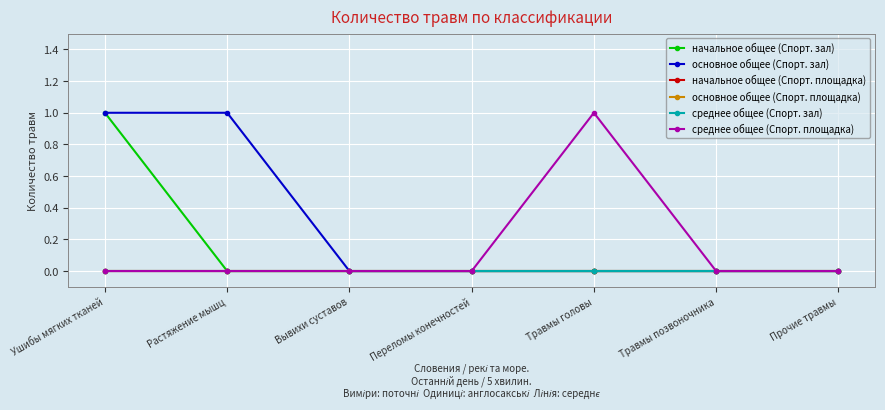

Rank the series at Травмы головы from highest to lowest value.

среднее общее (Спорт. площадка), начальное общее (Спорт. зал), основное общее (Спорт. зал), начальное общее (Спорт. площадка), основное общее (Спорт. площадка), среднее общее (Спорт. зал)